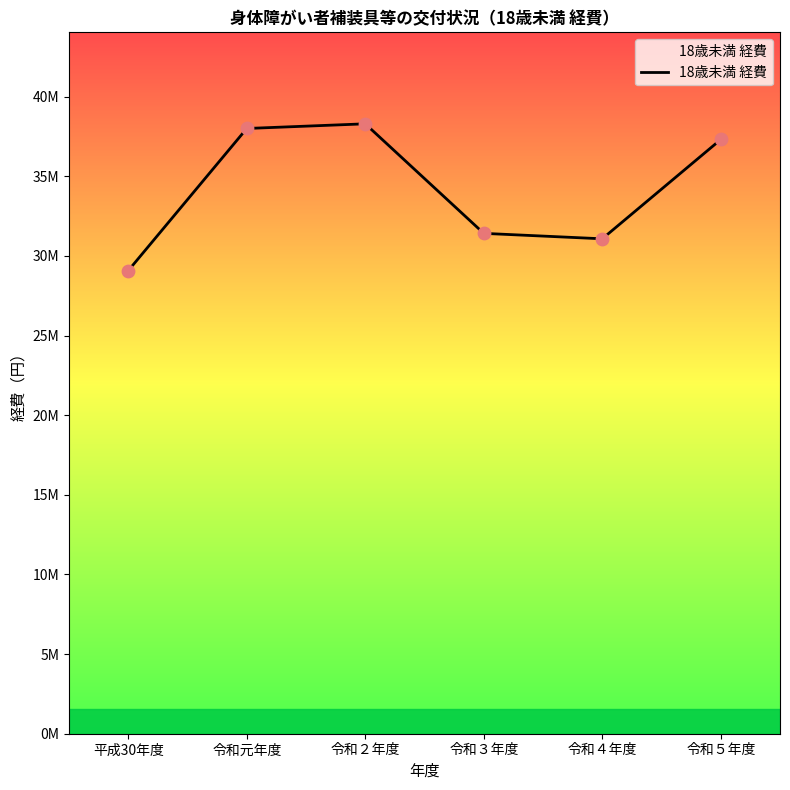

What is the change in value from 令和２年度 to 令和４年度?

-7218764